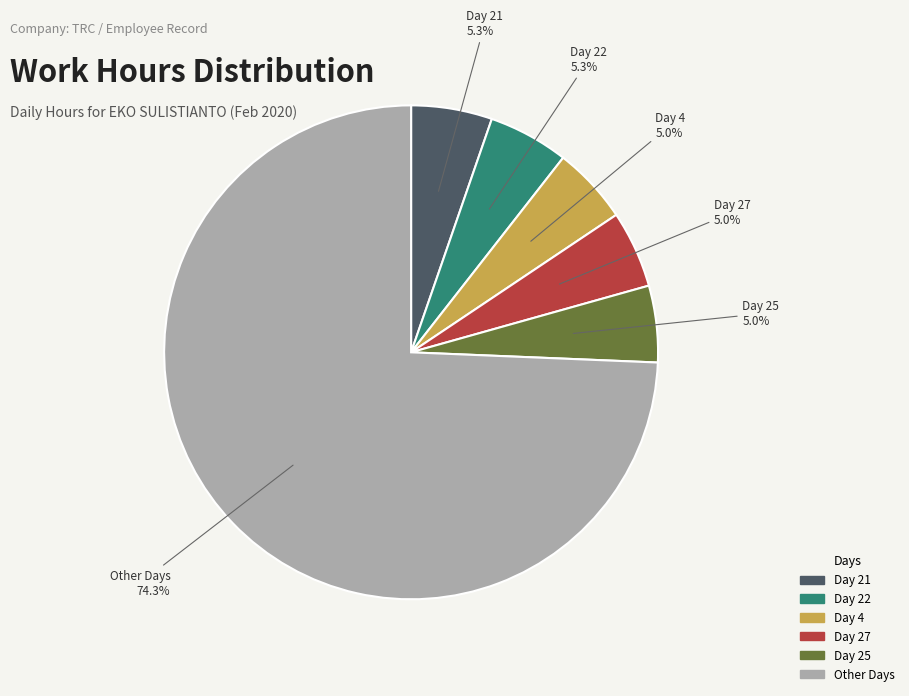

How many segments does this pie chart have?

6